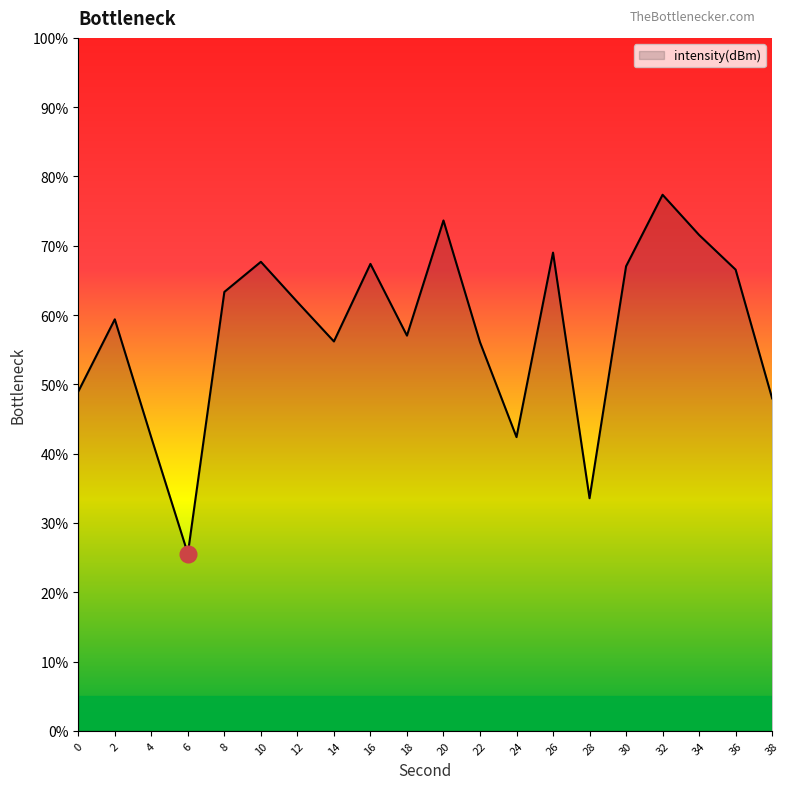

Between 8 and 10, which is larger?

10